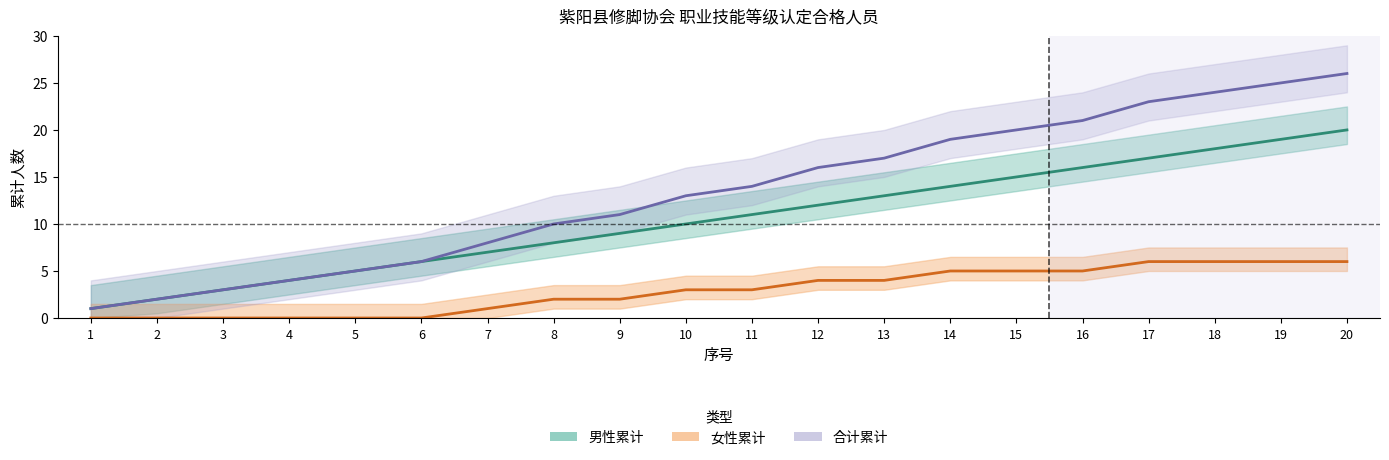

How many lines are shown in the chart?

3